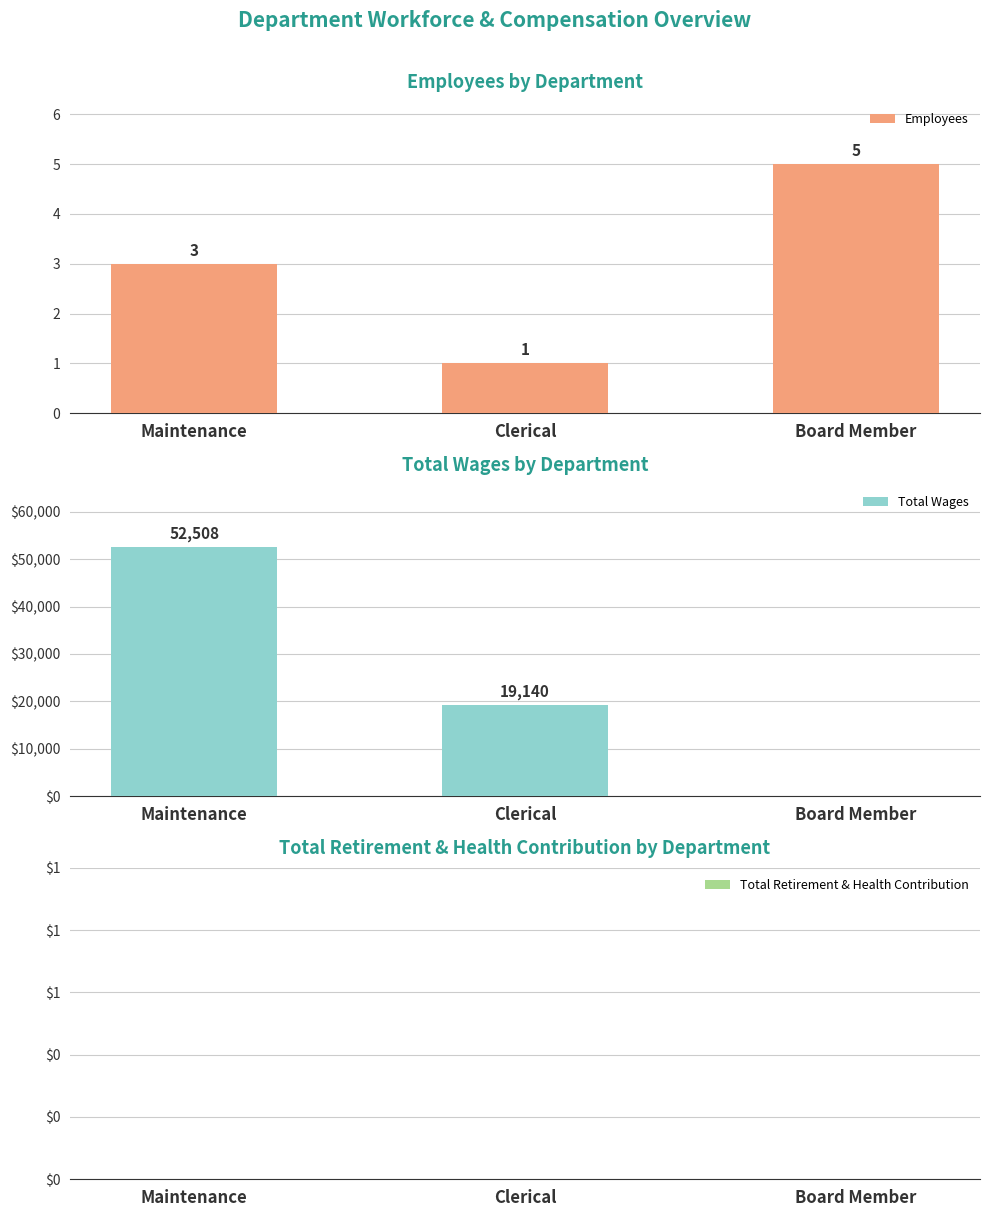

Between Clerical and Board Member, which series saw the biggest shift?

Total Wages